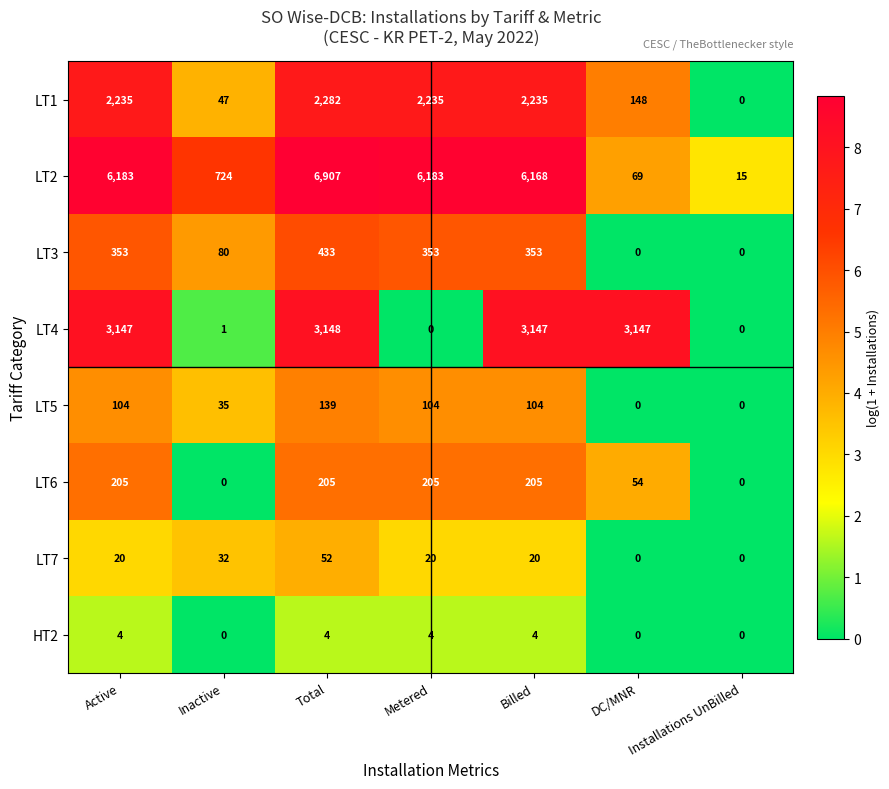

What is the spread (max minus min) of values at Billed?

6164